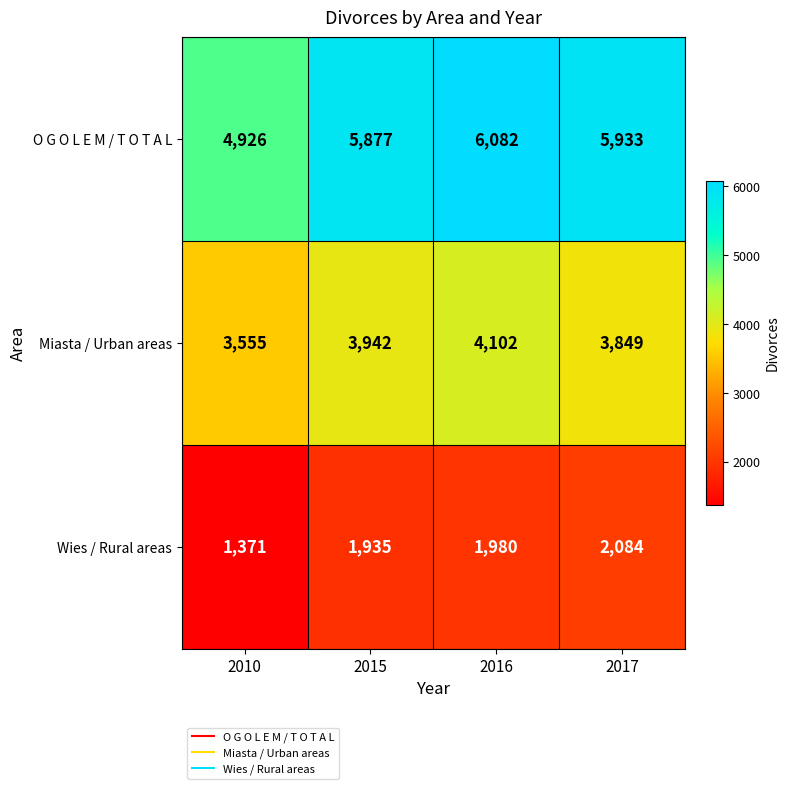

At which category is the sum across all series the highest?

2016